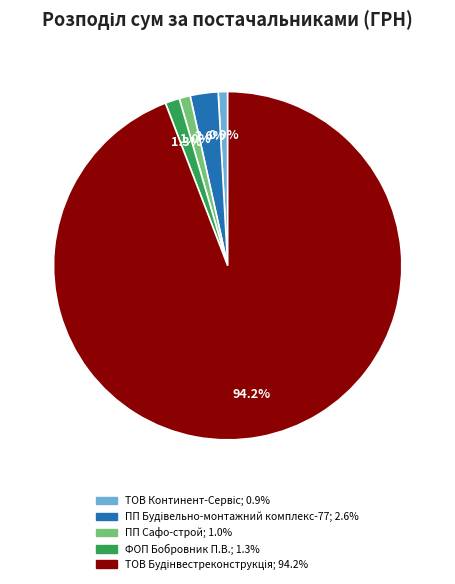

Does any single category account for the majority?

Yes